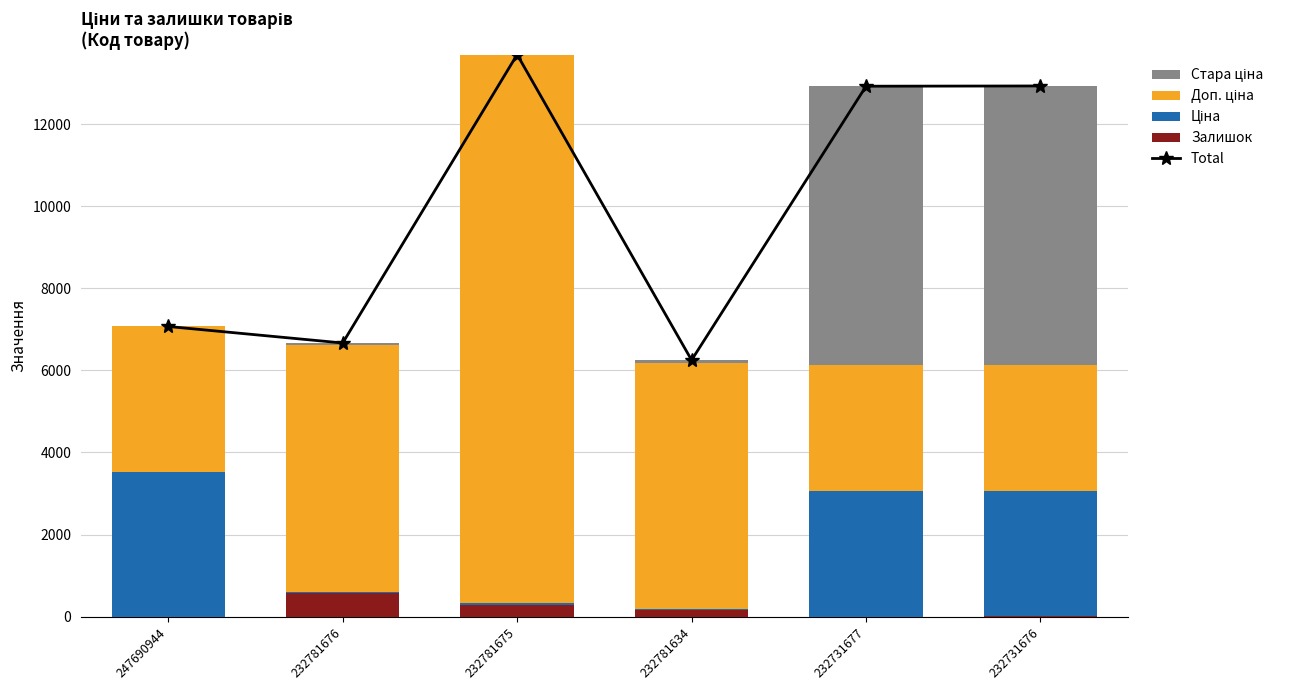

Which series has the widest spread of values?

Доп. ціна